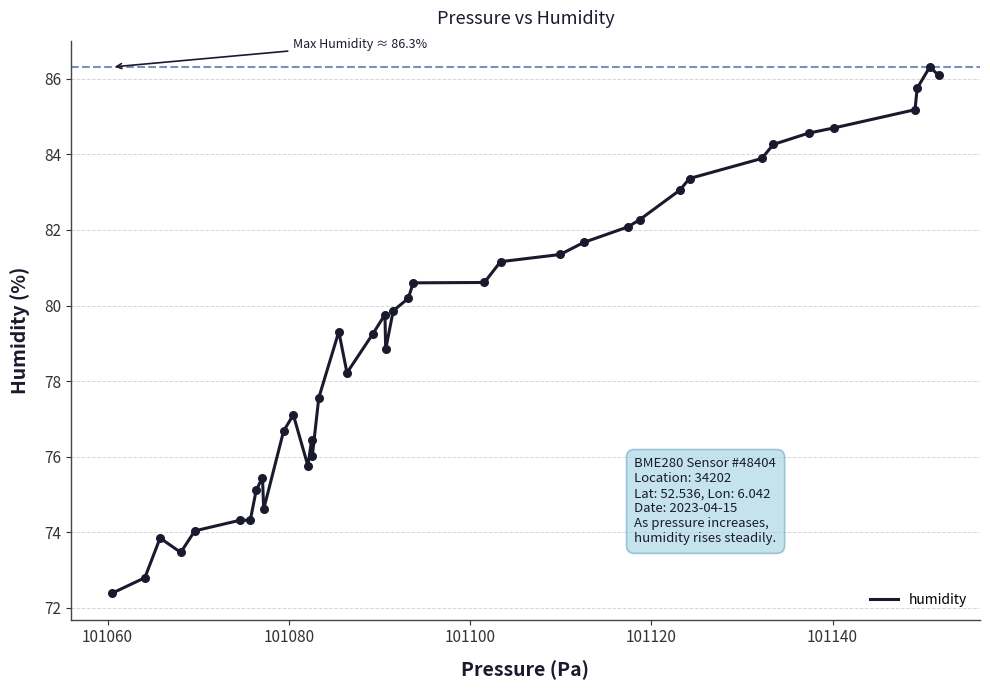

What is the minimum value shown in the chart?

72.4